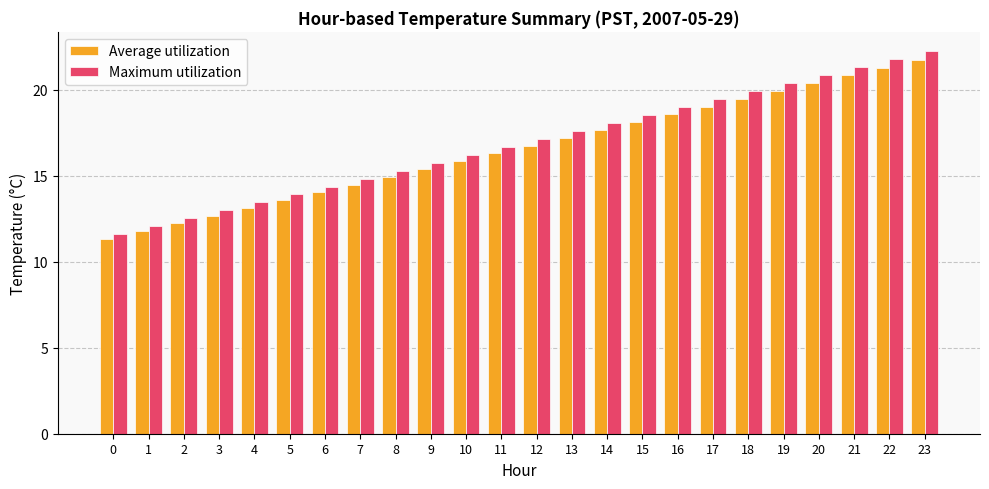

Is the value of Average utilization at 23 greater than the value of Maximum utilization at 12?

Yes